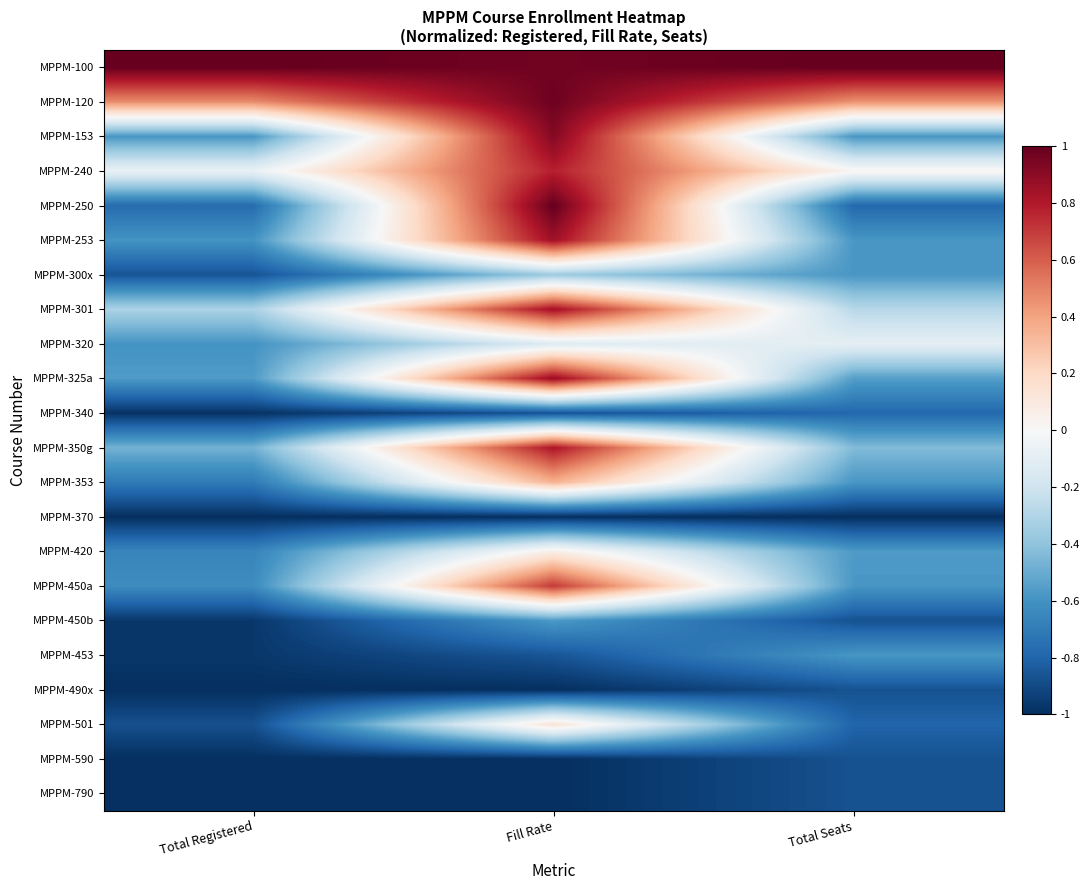

At which category is the sum across all series the highest?

Fill Rate